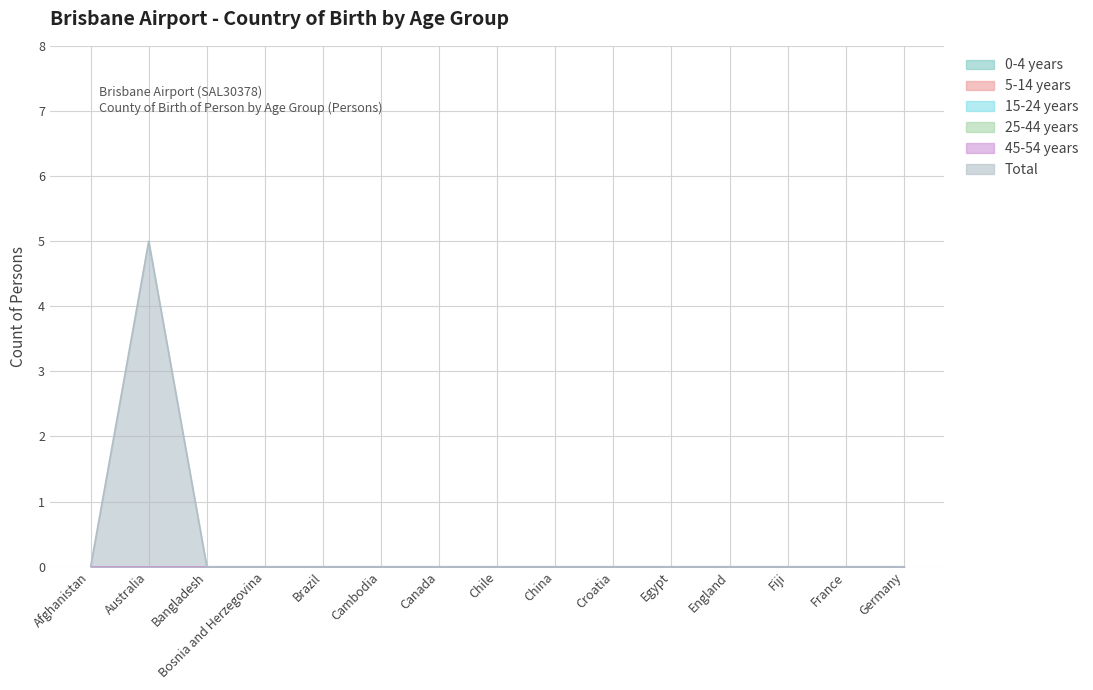

At which label does 25-44 years reach its peak?

Afghanistan